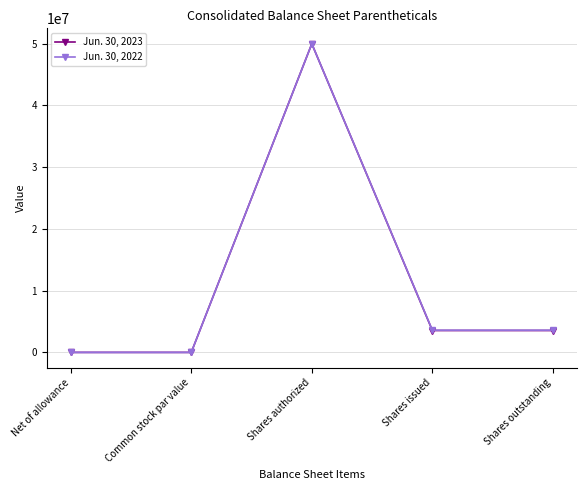

How many values in the Jun. 30, 2023 series are below 3545309?

2